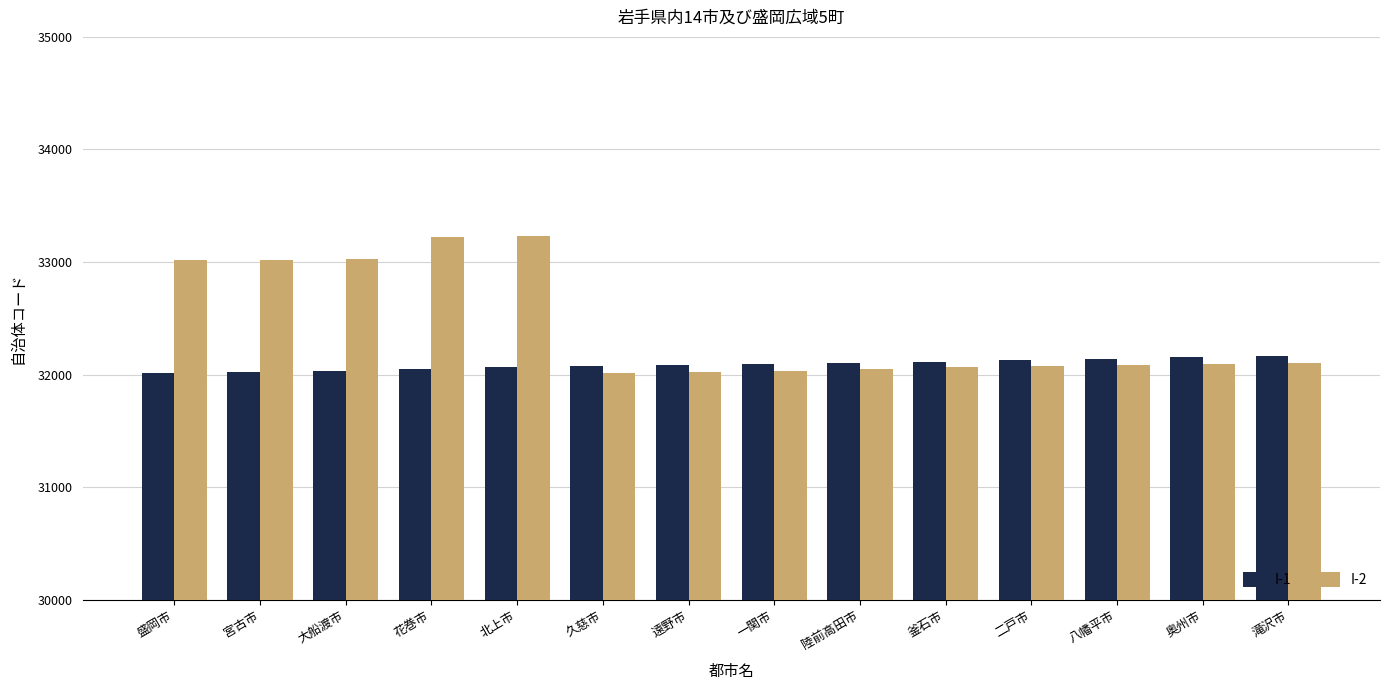

Does the chart contain stacked bars?

No